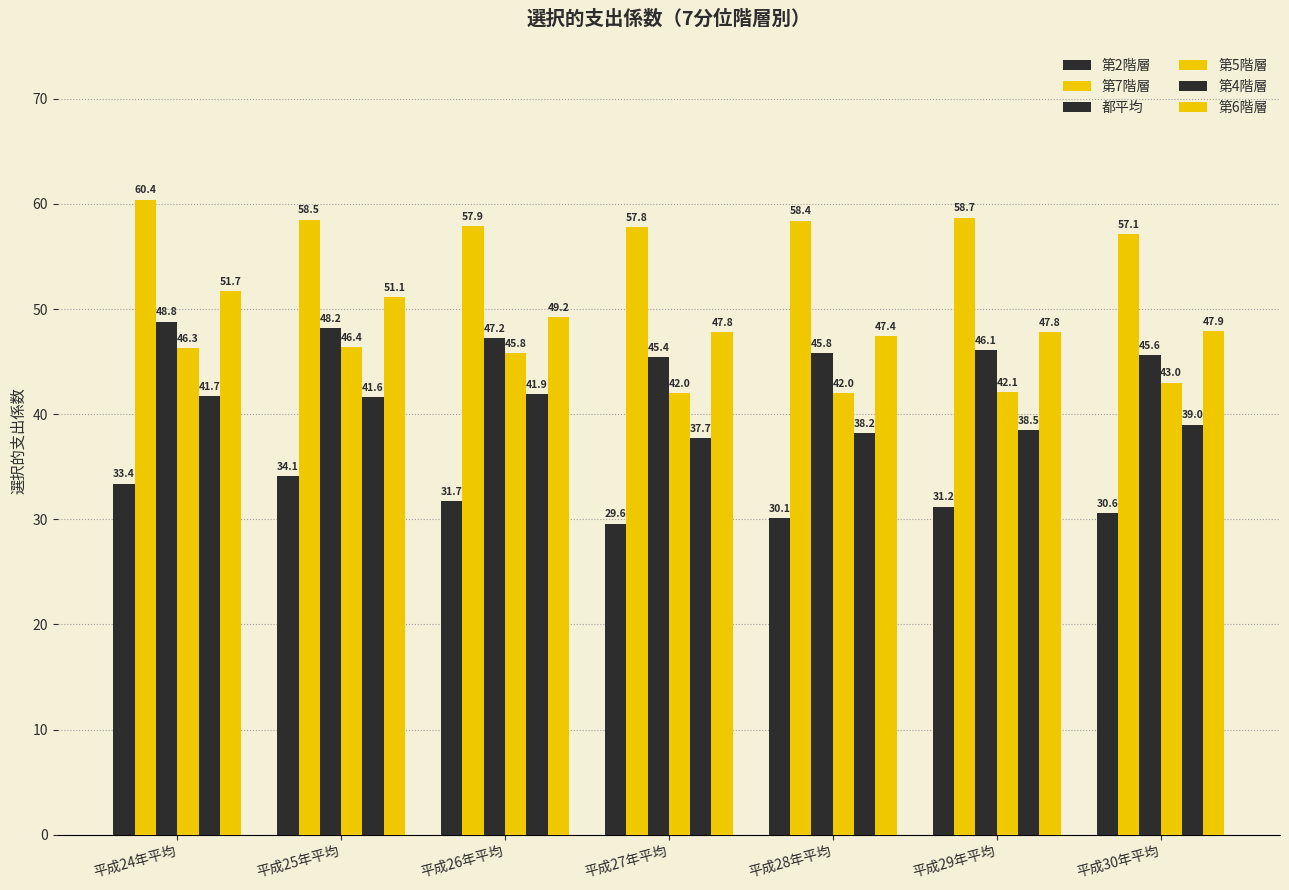

At 平成26年平均, list the series in order from smallest to largest.

第2階層, 第4階層, 第5階層, 都平均, 第6階層, 第7階層